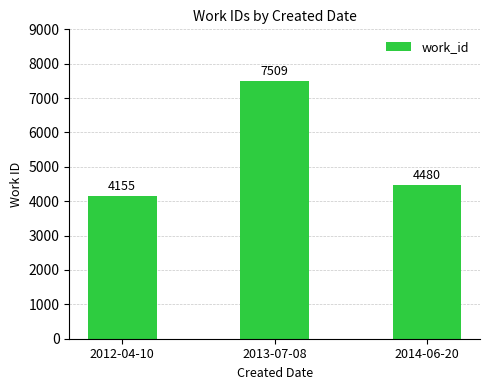

How many data points are less than 4480?

1